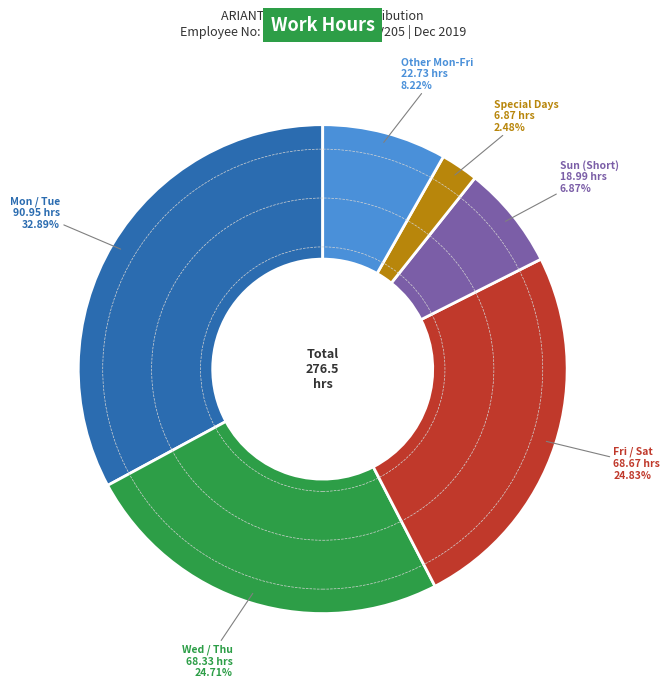

Does Sun (Short) account for over 50% of the chart?

No